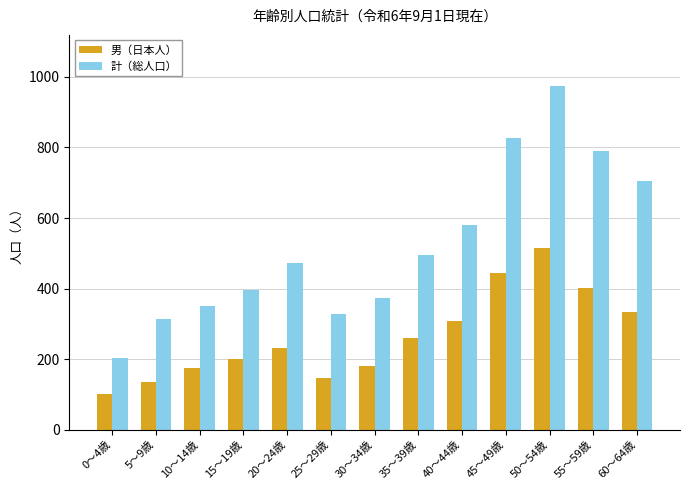

What is the difference between the 男（日本人） values at 20～24歳 and 50～54歳?

282